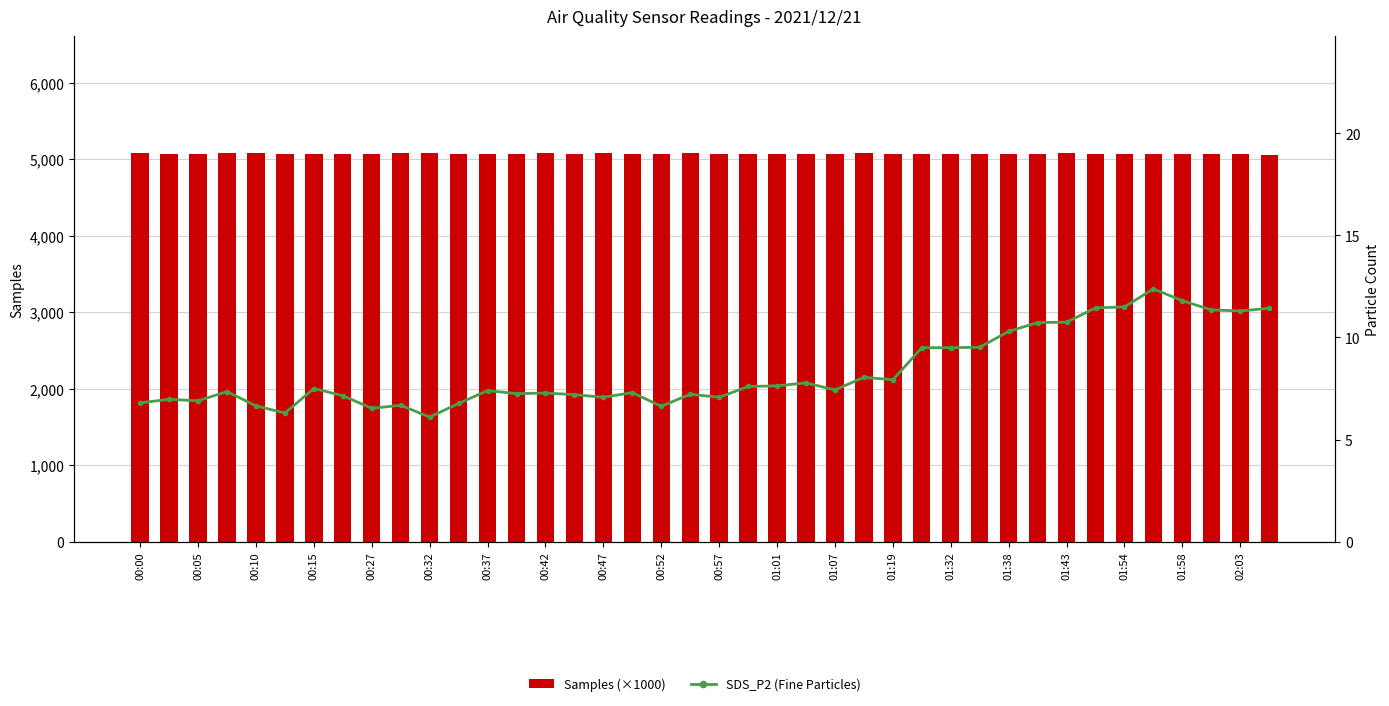

Which series has the largest total across all categories?

Samples (×1000)